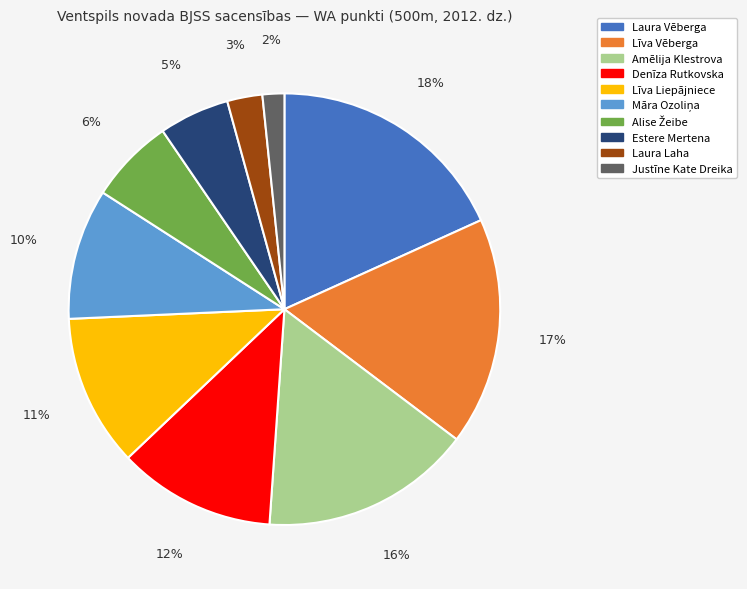

Combined, do Denīza Rutkovska and Laura Vēberga account for over 50%?

No